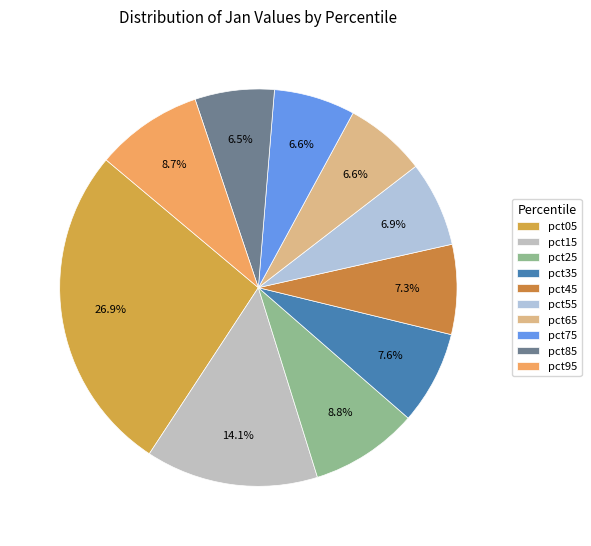

What is the total percentage of pct95 and pct85?

15.2%